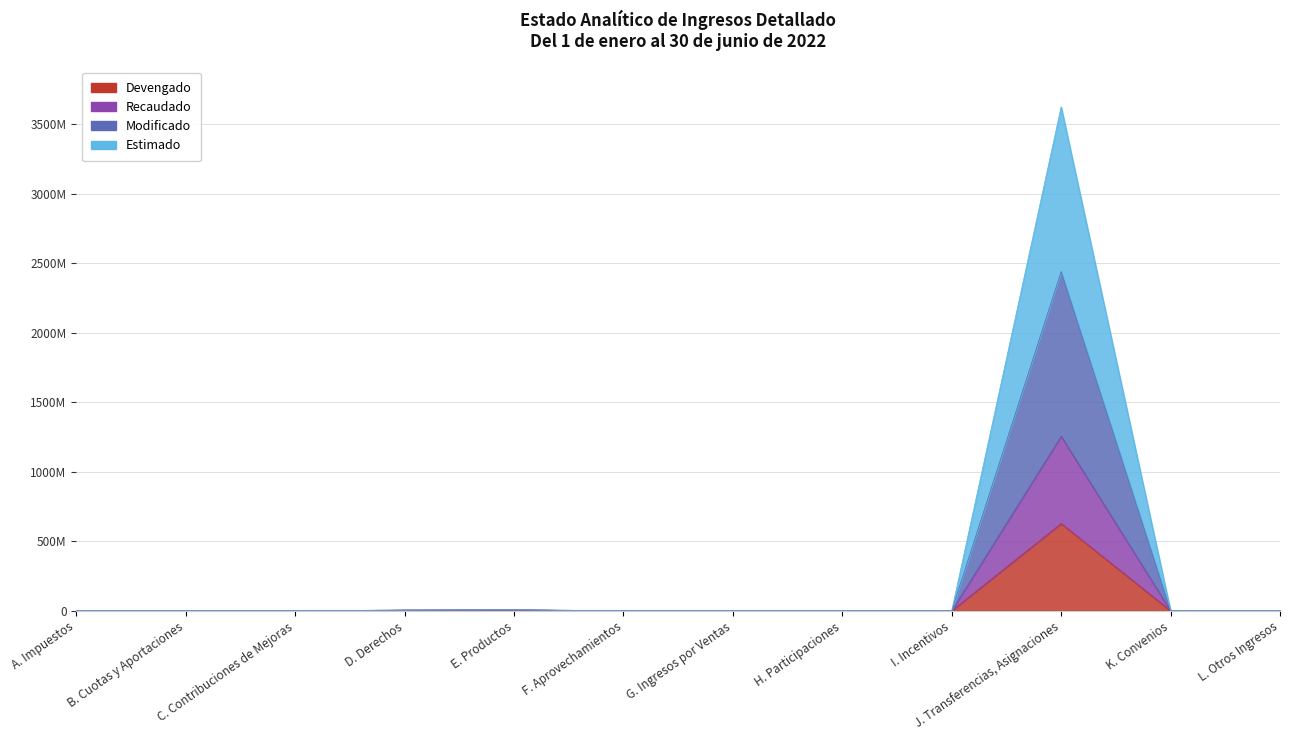

Rank the series at K. Convenios from highest to lowest value.

Devengado, Recaudado, Modificado, Estimado